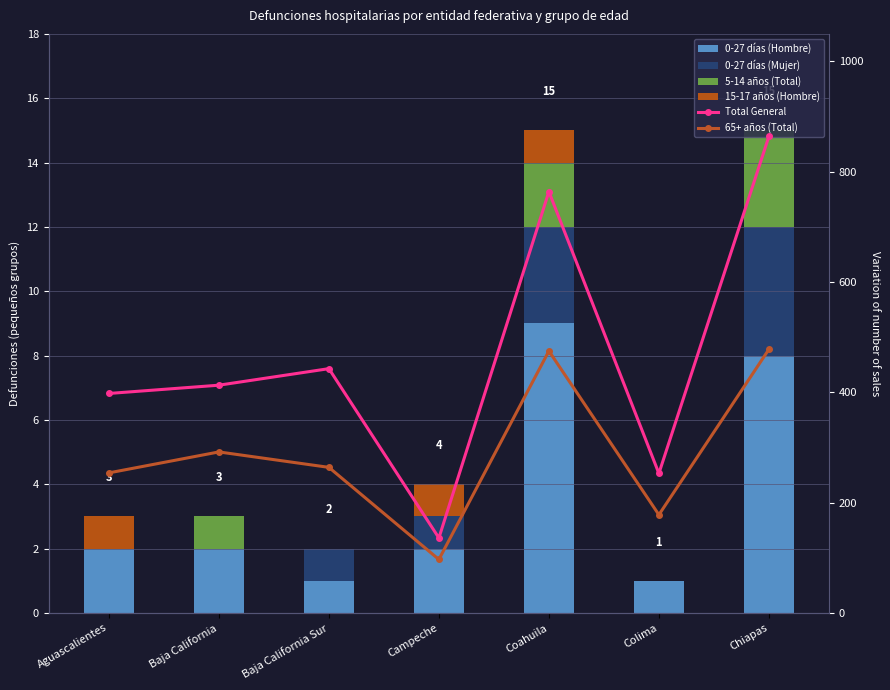

What is the difference between the maximum and minimum values in the Total General series?

728